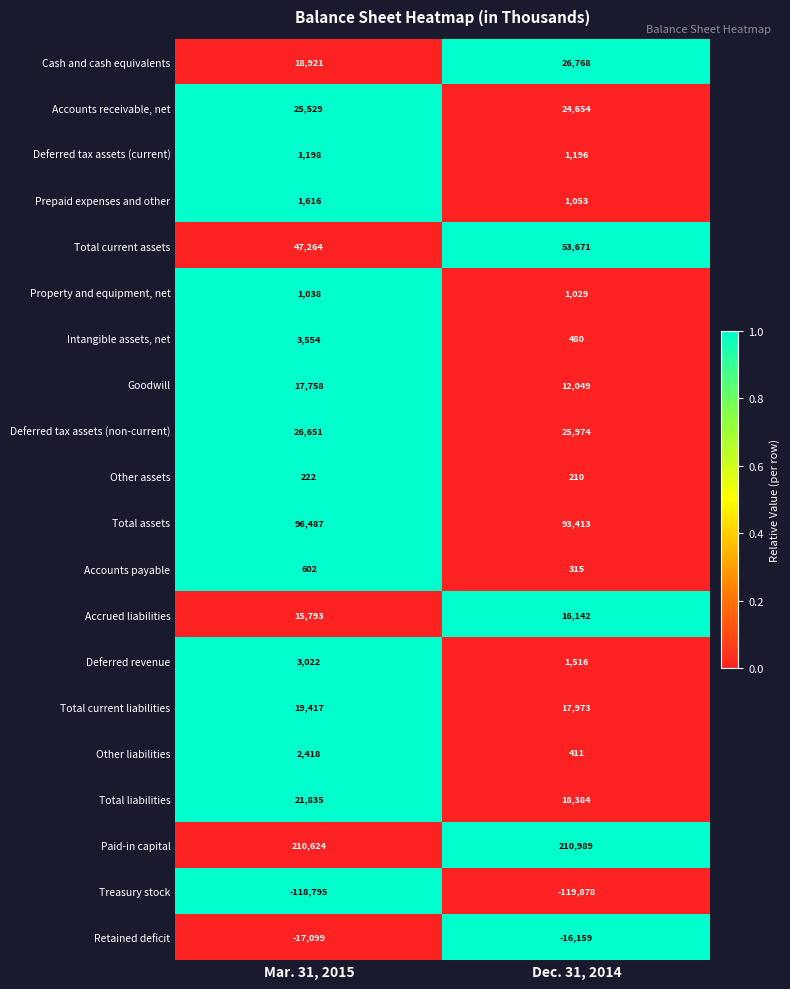

How many values in the Deferred tax assets (non-current) series are below 26651?

1